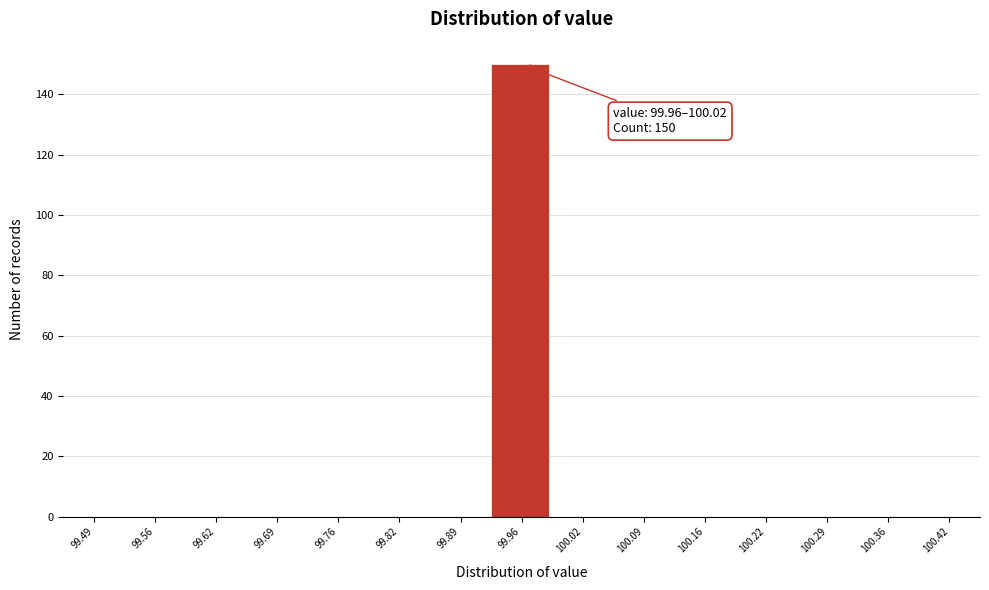

Reading left to right, what are all the values shown in this chart?

99.49=0	99.56=0	99.62=0	99.69=0	99.76=0	99.82=0	99.89=0	99.96=150	100.02=0	100.09=0	100.16=0	100.22=0	100.29=0	100.36=0	100.42=0